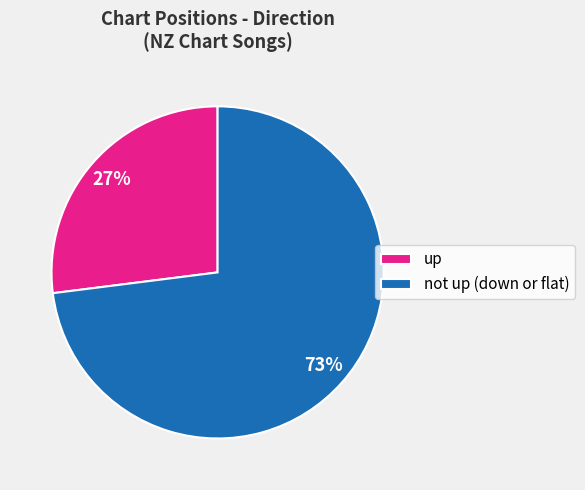

What percentage is the up slice, to the nearest percent?

27%